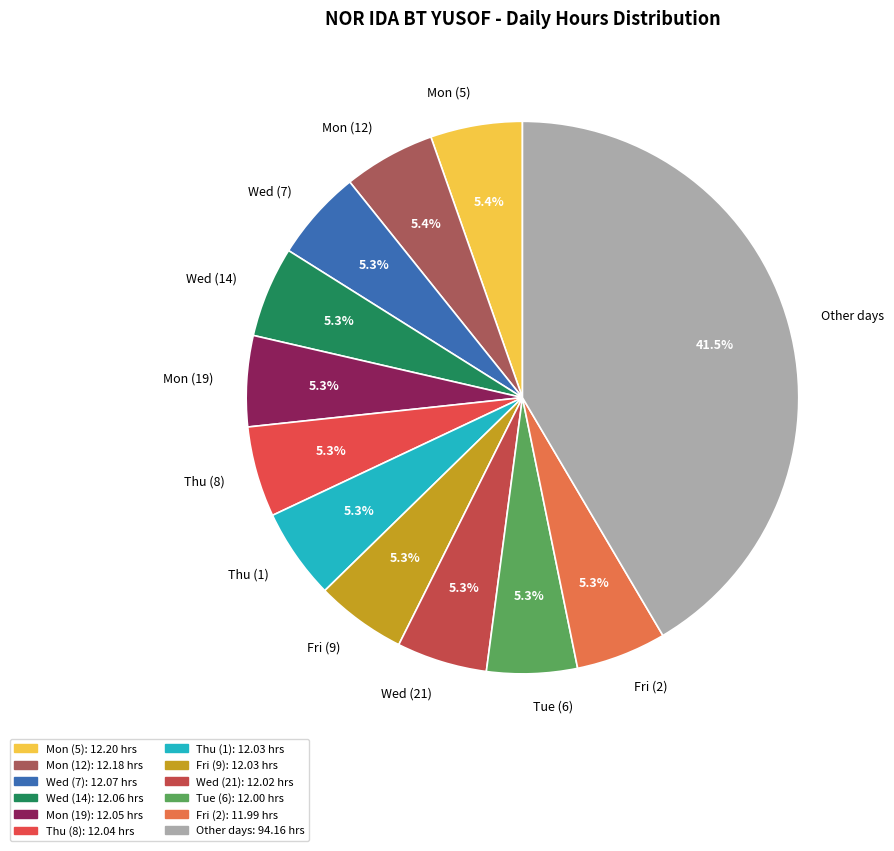

What is the largest slice in the pie chart?

Other days